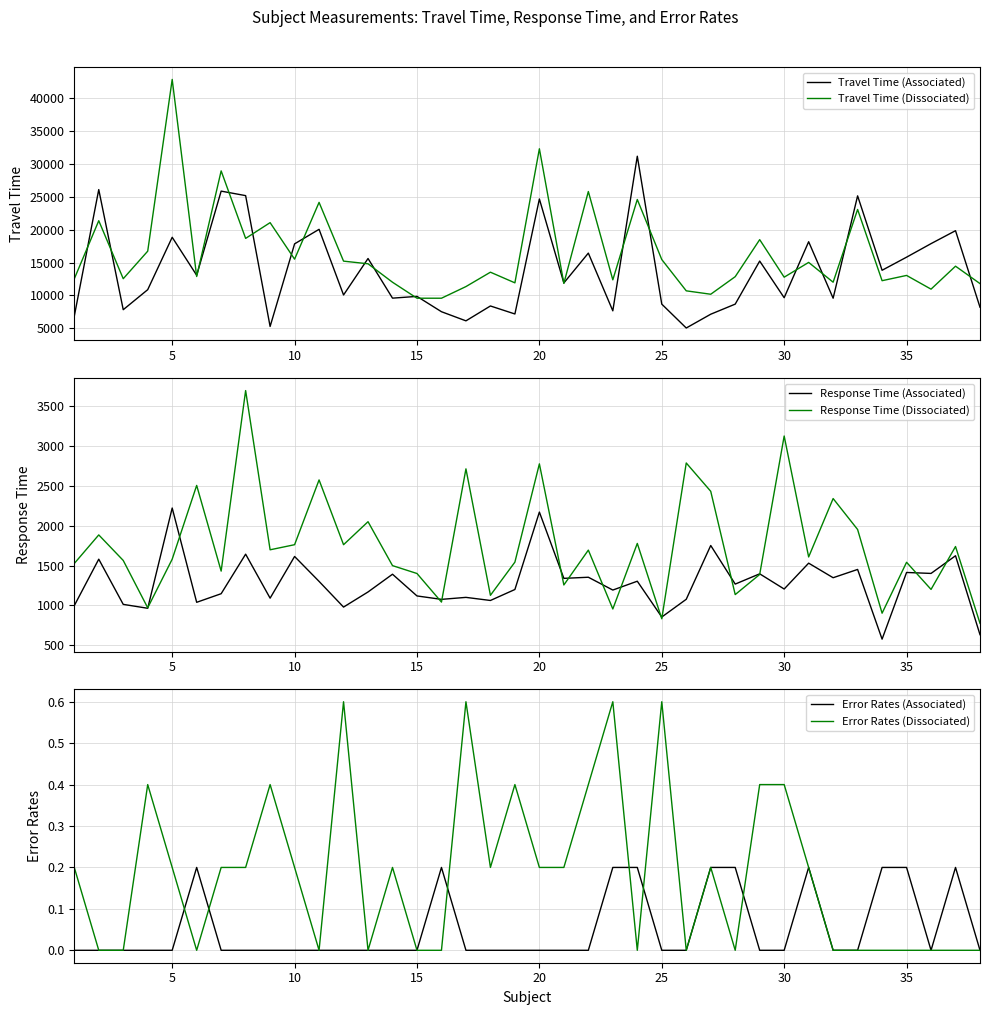

How many lines are shown in the chart?

6